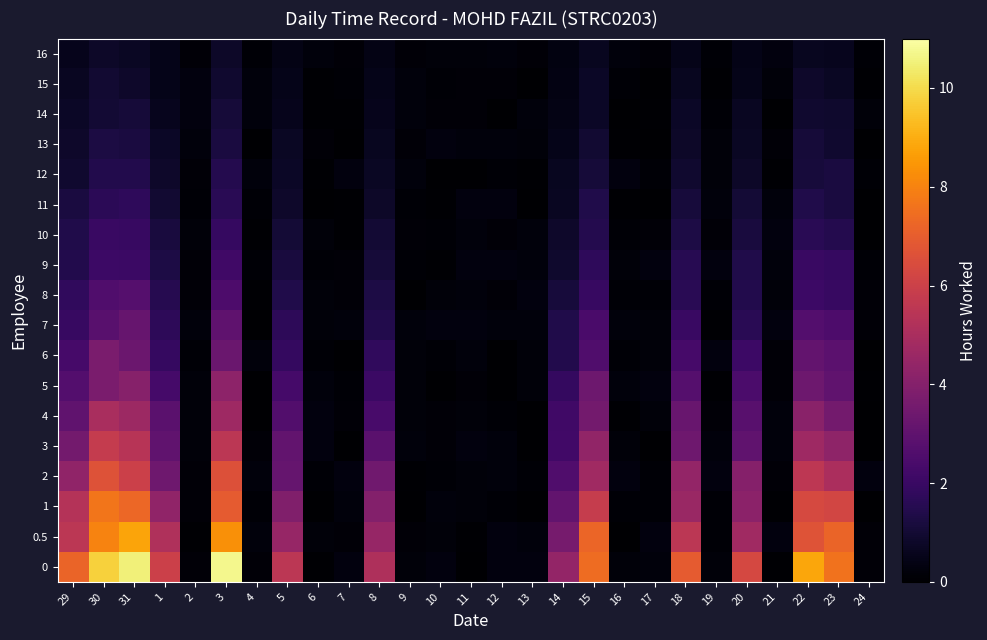

Reading left to right, what are all the values shown in this chart?

0: 29=7.2	30=9.8	31=10.5	1=6.0	2=0.1	3=10.7	4=0.2	5=5.5	6=0.0	7=0.3	8=5.1	9=0.2	10=0.3	11=0.0	12=0.3	13=0.3	14=4.4	15=7.4	16=0.2	17=0.2	18=6.9	19=0.2	20=6.3	21=0.0	22=8.8	23=7.6	24=0.2
0.5: 29=5.5	30=8.0	31=8.8	1=5.2	2=0.1	3=8.3	4=0.2	5=4.5	6=0.2	7=0.2	8=4.5	9=0.1	10=0.2	11=0.1	12=0.3	13=0.2	14=3.6	15=7.2	16=0.0	17=0.3	18=5.5	19=0.1	20=4.7	21=0.3	22=6.7	23=7.2	24=0.1
1: 29=5.3	30=7.7	31=7.3	1=4.3	2=0.2	3=6.9	4=0.1	5=3.9	6=0.0	7=0.3	8=4.0	9=0.0	10=0.3	11=0.2	12=0.1	13=0.0	14=3.1	15=5.8	16=0.1	17=0.1	18=4.6	19=0.1	20=4.2	21=0.1	22=6.3	23=6.2	24=0.0
2: 29=4.3	30=6.6	31=6.0	1=3.4	2=0.2	3=6.6	4=0.3	5=3.2	6=0.1	7=0.3	8=3.5	9=0.1	10=0.1	11=0.2	12=0.2	13=0.1	14=2.6	15=4.8	16=0.3	17=0.1	18=4.4	19=0.3	20=4.0	21=0.2	22=5.6	23=5.1	24=0.3
3: 29=3.5	30=5.8	31=5.4	1=3.0	2=0.2	3=5.5	4=0.1	5=3.1	6=0.3	7=0.0	8=2.8	9=0.3	10=0.1	11=0.3	12=0.2	13=0.0	14=2.2	15=4.4	16=0.2	17=0.0	18=3.4	19=0.2	20=3.0	21=0.2	22=4.7	23=4.3	24=0.0
4: 29=3.0	30=5.0	31=4.7	1=2.9	2=0.2	3=4.7	4=0.0	5=2.7	6=0.3	7=0.1	8=2.4	9=0.2	10=0.2	11=0.2	12=0.1	13=0.0	14=2.2	15=3.5	16=0.1	17=0.2	18=3.2	19=0.2	20=2.8	21=0.2	22=4.2	23=3.5	24=0.0
5: 29=2.7	30=3.7	31=4.1	1=2.3	2=0.2	3=4.3	4=0.0	5=2.3	6=0.2	7=0.1	8=2.0	9=0.2	10=0.0	11=0.1	12=0.0	13=0.2	14=1.9	15=3.4	16=0.3	17=0.3	18=2.7	19=0.1	20=2.5	21=0.1	22=3.4	23=3.0	24=0.1
6: 29=2.3	30=3.7	31=3.3	1=1.9	2=0.1	3=3.3	4=0.3	5=1.9	6=0.1	7=0.0	8=1.8	9=0.2	10=0.1	11=0.2	12=0.0	13=0.2	14=1.5	15=2.6	16=0.1	17=0.2	18=2.3	19=0.3	20=2.1	21=0.1	22=3.1	23=2.9	24=0.0
7: 29=2.0	30=2.8	31=3.2	1=1.7	2=0.2	3=3.0	4=0.0	5=1.7	6=0.2	7=0.2	8=1.5	9=0.2	10=0.3	11=0.3	12=0.2	13=0.2	14=1.4	15=2.4	16=0.3	17=0.2	18=2.0	19=0.1	20=1.6	21=0.3	22=2.7	23=2.5	24=0.1
8: 29=1.8	30=2.6	31=2.7	1=1.5	2=0.2	3=2.5	4=0.1	5=1.4	6=0.2	7=0.1	8=1.3	9=0.0	10=0.2	11=0.2	12=0.1	13=0.3	14=1.1	15=1.9	16=0.1	17=0.1	18=1.6	19=0.1	20=1.4	21=0.2	22=2.1	23=1.9	24=0.2
9: 29=1.4	30=2.1	31=2.1	1=1.3	2=0.1	3=2.2	4=0.1	5=1.2	6=0.1	7=0.1	8=1.1	9=0.1	10=0.1	11=0.3	12=0.3	13=0.2	14=0.9	15=1.7	16=0.2	17=0.3	18=1.6	19=0.3	20=1.4	21=0.2	22=2.0	23=1.9	24=0.1
10: 29=1.4	30=2.0	31=1.9	1=1.2	2=0.2	3=1.9	4=0.1	5=1.1	6=0.2	7=0.0	8=1.0	9=0.2	10=0.1	11=0.2	12=0.1	13=0.2	14=0.8	15=1.5	16=0.1	17=0.1	18=1.3	19=0.2	20=1.2	21=0.3	22=1.6	23=1.5	24=0.0
11: 29=1.2	30=1.7	31=1.7	1=1.0	2=0.1	3=1.6	4=0.1	5=0.8	6=0.0	7=0.1	8=0.8	9=0.1	10=0.1	11=0.3	12=0.3	13=0.0	14=0.7	15=1.4	16=0.1	17=0.0	18=1.2	19=0.2	20=1.0	21=0.2	22=1.4	23=1.2	24=0.0
12: 29=0.9	30=1.4	31=1.4	1=0.8	2=0.2	3=1.5	4=0.2	5=0.7	6=0.1	7=0.3	8=0.7	9=0.3	10=0.0	11=0.0	12=0.1	13=0.1	14=0.6	15=1.1	16=0.3	17=0.1	18=0.9	19=0.2	20=0.8	21=0.1	22=1.1	23=1.2	24=0.1
13: 29=0.8	30=1.3	31=1.2	1=0.8	2=0.2	3=1.2	4=0.0	5=0.7	6=0.2	7=0.0	8=0.6	9=0.1	10=0.3	11=0.2	12=0.2	13=0.2	14=0.5	15=1.0	16=0.1	17=0.0	18=0.8	19=0.2	20=0.7	21=0.2	22=1.1	23=0.9	24=0.0
14: 29=0.8	30=1.0	31=1.1	1=0.6	2=0.3	3=1.1	4=0.2	5=0.5	6=0.0	7=0.1	8=0.5	9=0.2	10=0.1	11=0.1	12=0.0	13=0.3	14=0.4	15=0.8	16=0.0	17=0.1	18=0.7	19=0.1	20=0.7	21=0.0	22=0.9	23=0.9	24=0.2
15: 29=0.6	30=0.9	31=0.8	1=0.5	2=0.3	3=0.9	4=0.3	5=0.5	6=0.0	7=0.1	8=0.5	9=0.3	10=0.1	11=0.2	12=0.2	13=0.0	14=0.4	15=0.7	16=0.1	17=0.0	18=0.6	19=0.1	20=0.5	21=0.2	22=0.8	23=0.7	24=0.1
16: 29=0.6	30=0.8	31=0.7	1=0.5	2=0.2	3=0.8	4=0.1	5=0.4	6=0.3	7=0.1	8=0.4	9=0.2	10=0.2	11=0.2	12=0.2	13=0.2	14=0.3	15=0.6	16=0.2	17=0.1	18=0.5	19=0.1	20=0.4	21=0.3	22=0.6	23=0.6	24=0.1